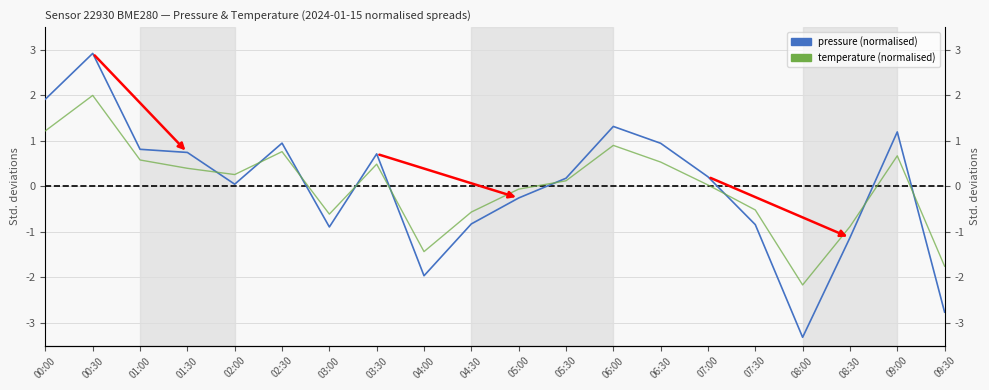

Between 04:30 and 01:30, which is larger?

01:30